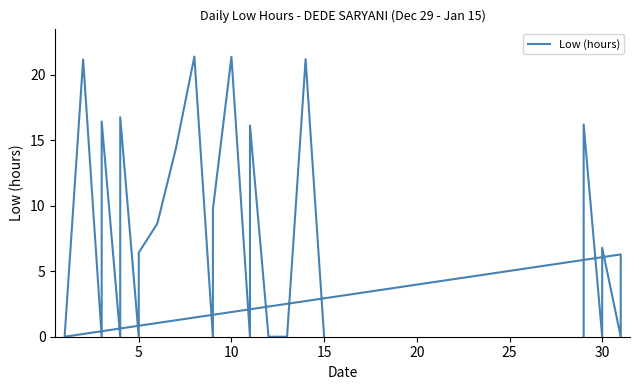

True or false: the data shows 32.7 at 25.

False